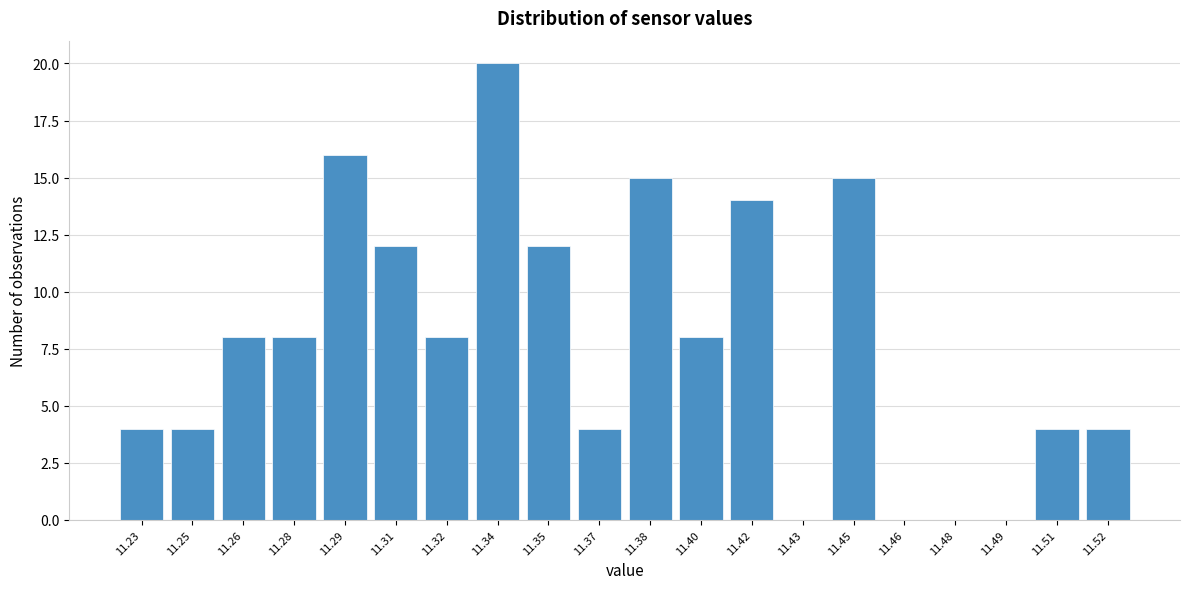

Reading left to right, extract all data points from this chart.

11.23=4	11.25=4	11.26=8	11.28=8	11.29=16	11.31=12	11.32=8	11.34=20	11.35=12	11.37=4	11.38=15	11.40=8	11.42=14	11.43=0	11.45=15	11.46=0	11.48=0	11.49=0	11.51=4	11.52=4